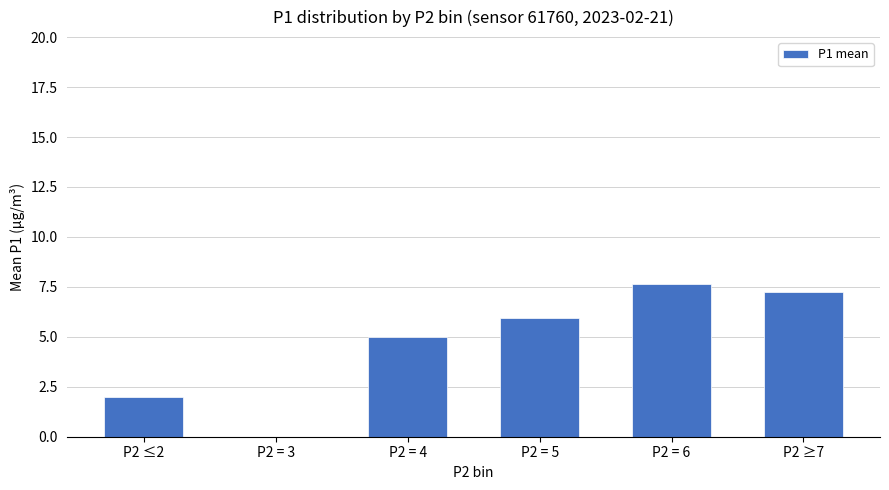

True or false: the data shows -2.8 at P2 = 3.

False